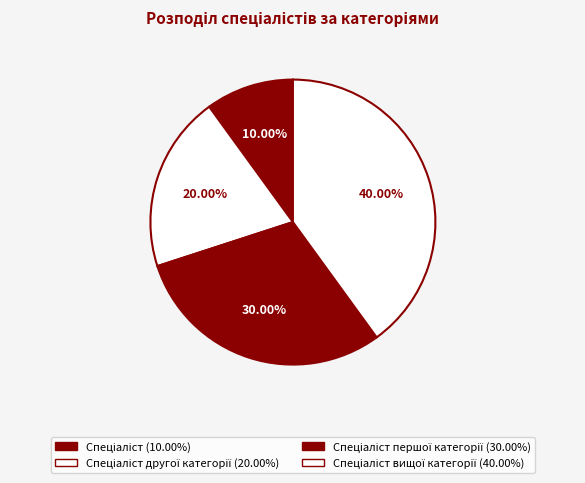

Count the number of slices in the pie.

4